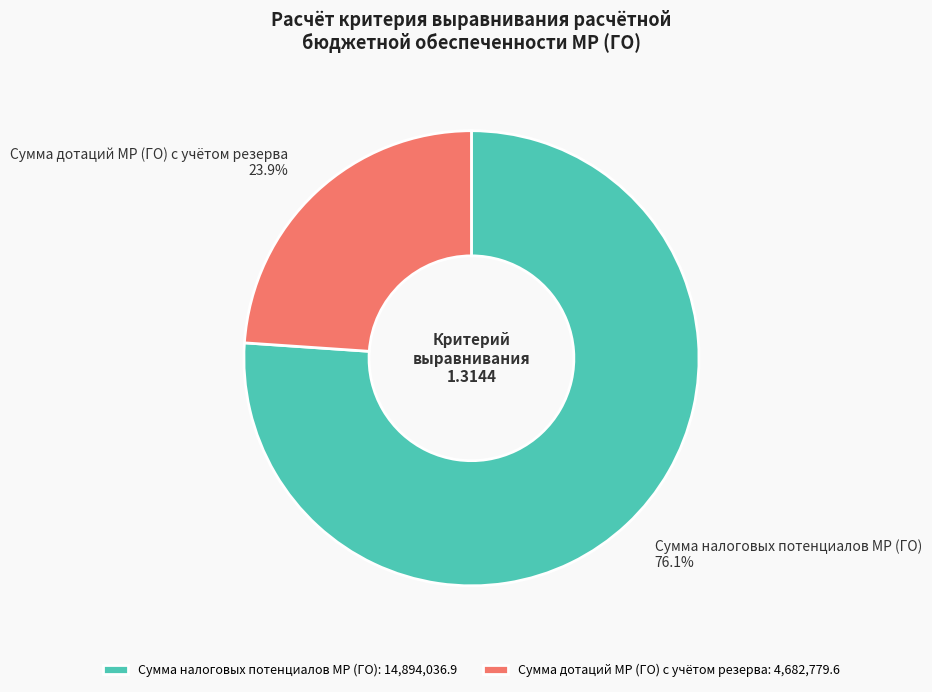

True or false: Сумма налоговых потенциалов МР (ГО) accounts for 76% of the total.

True